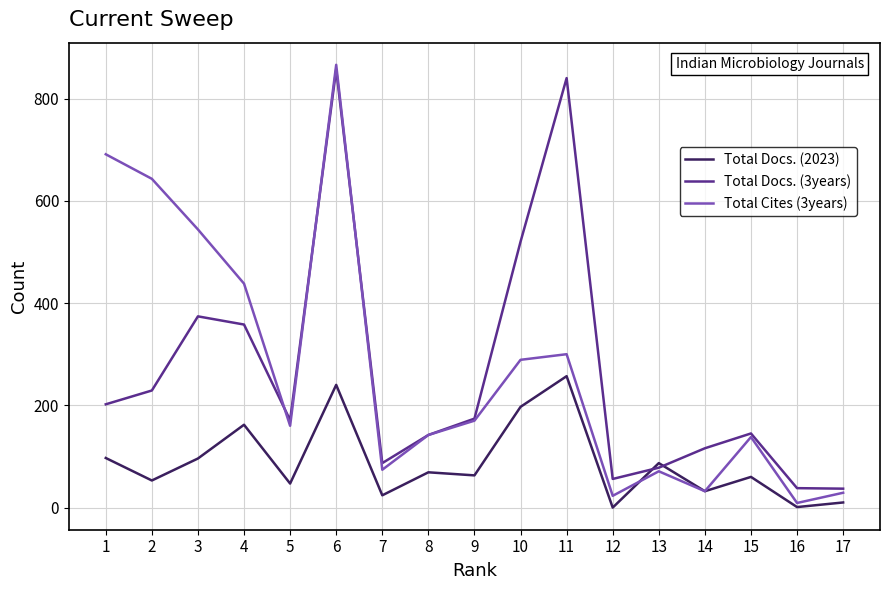

True or false: Total Docs. (2023) and Total Docs. (3years) intersect in this chart.

True